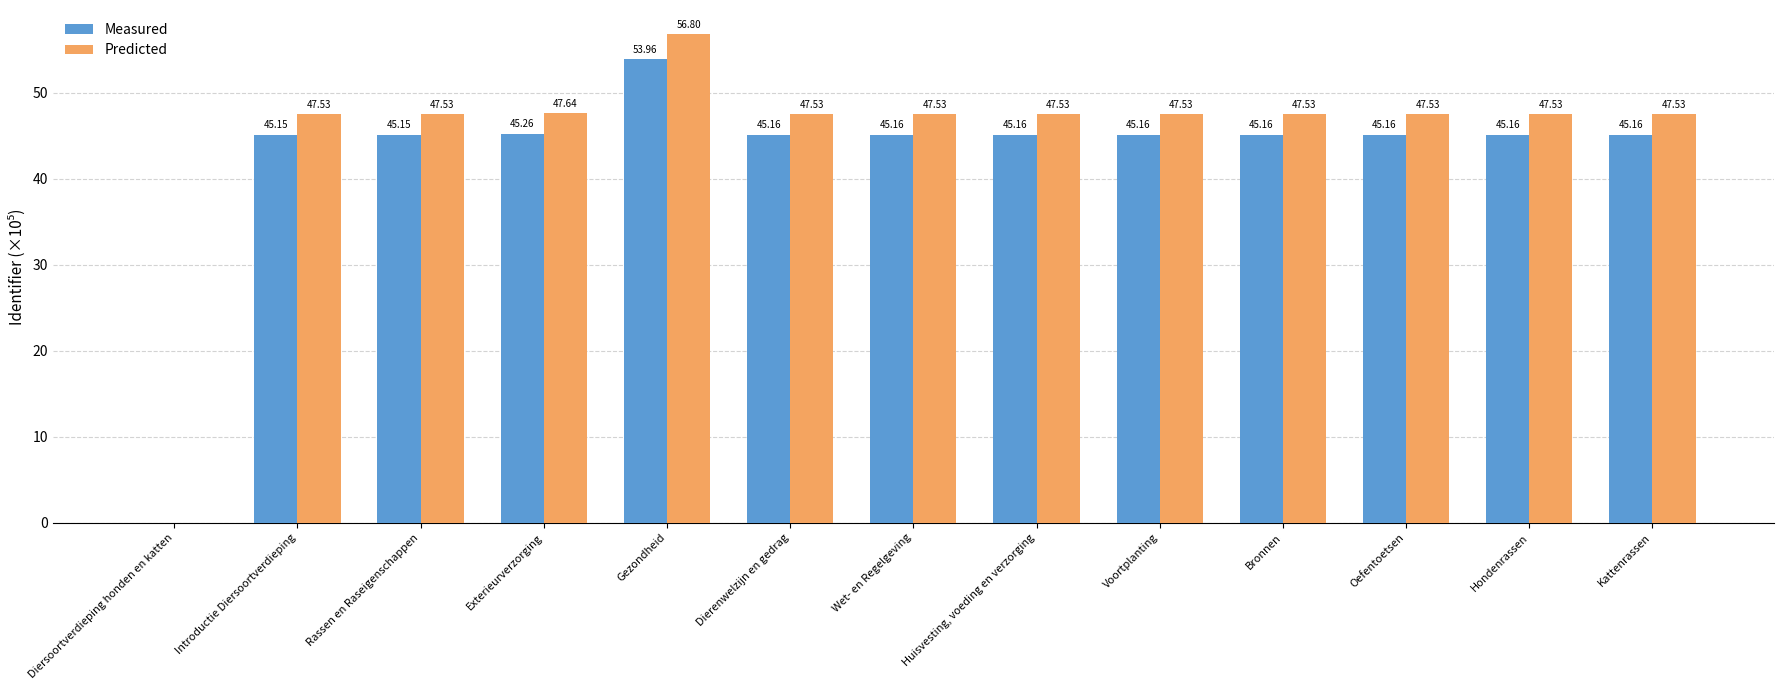

What is the sum of the Measured values at Hondenrassen and Rassen en Raseigenschappen?

90.3